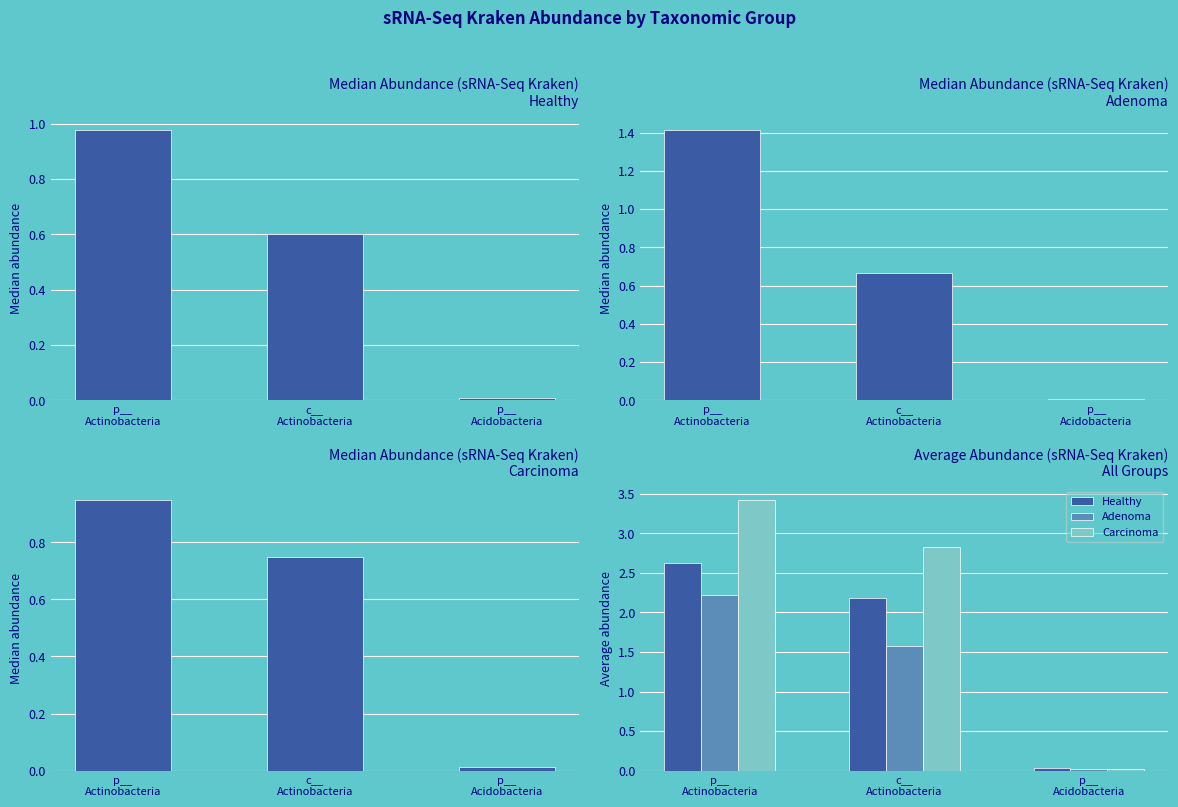

How many values in the Healthy series exceed 2?

2